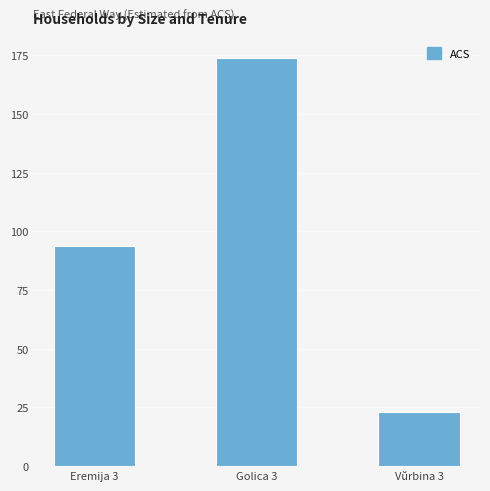

Are the bars horizontal?

No